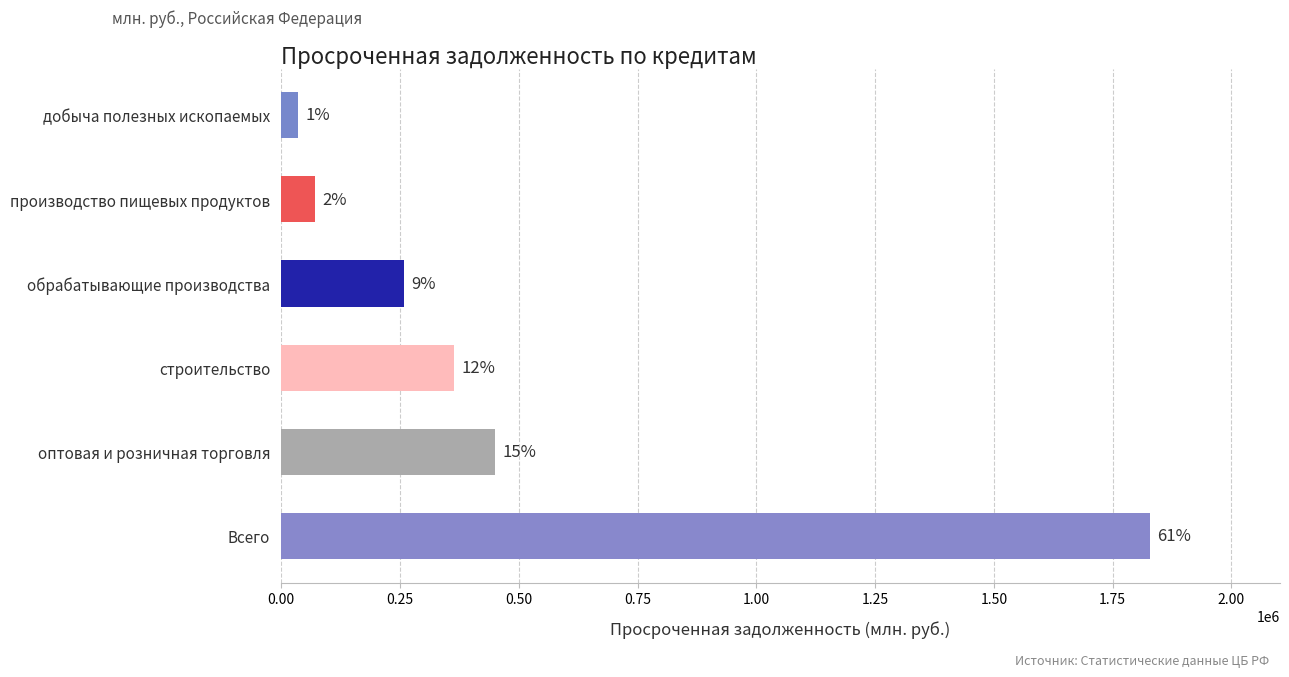

What is the sum of the values at производство пищевых продуктов and оптовая и розничная торговля?

522186